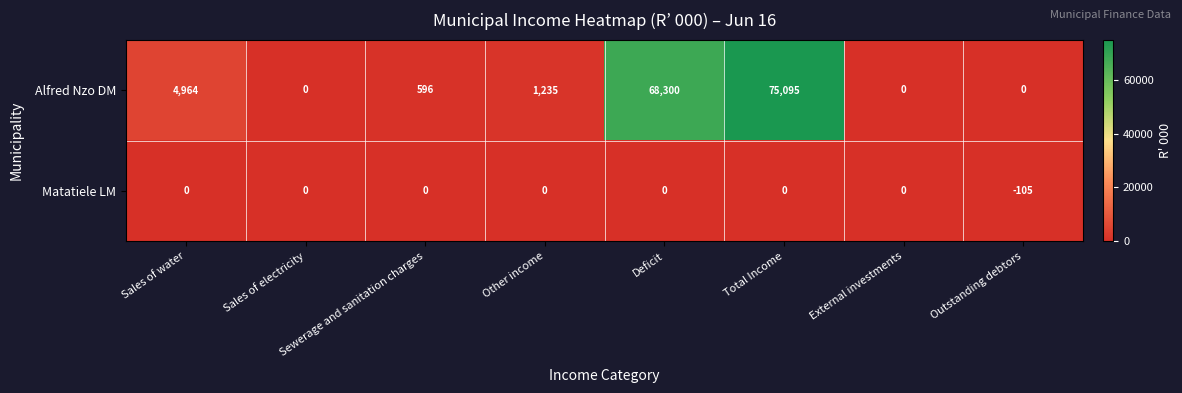

True or false: Matatiele LM has a value of 0 at Sales of water.

True